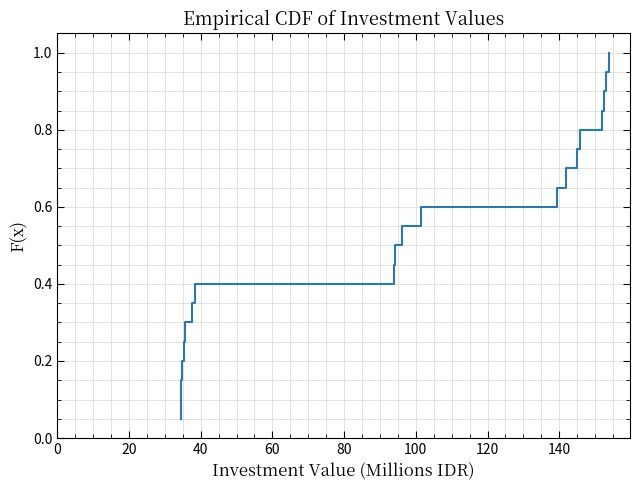

How many lines are shown in the chart?

1